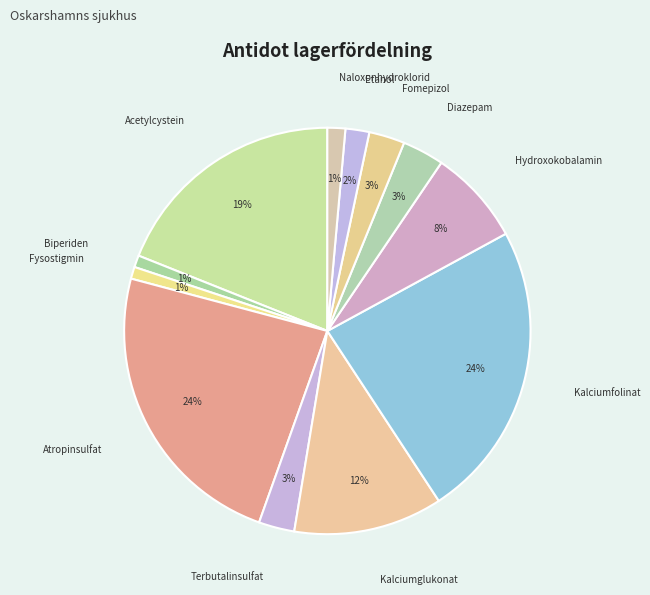

How many segments does this pie chart have?

12